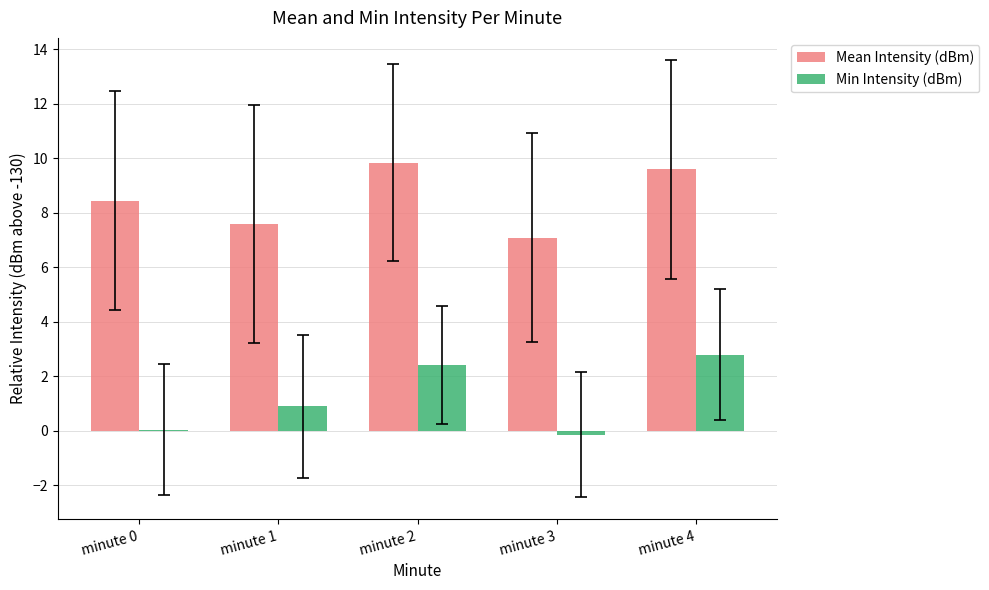

Which series changed the most between minute 1 and minute 4?

Mean Intensity (dBm)